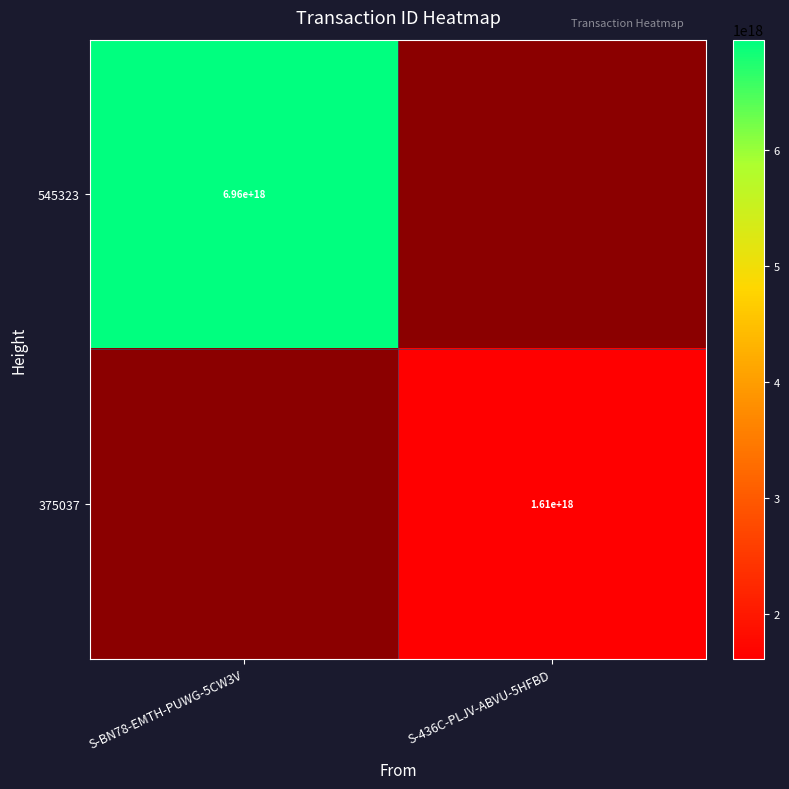

The 545323 series shows 2850238596373412352 at S-BN78-EMTH-PUWG-5CW3V. True or false?

False